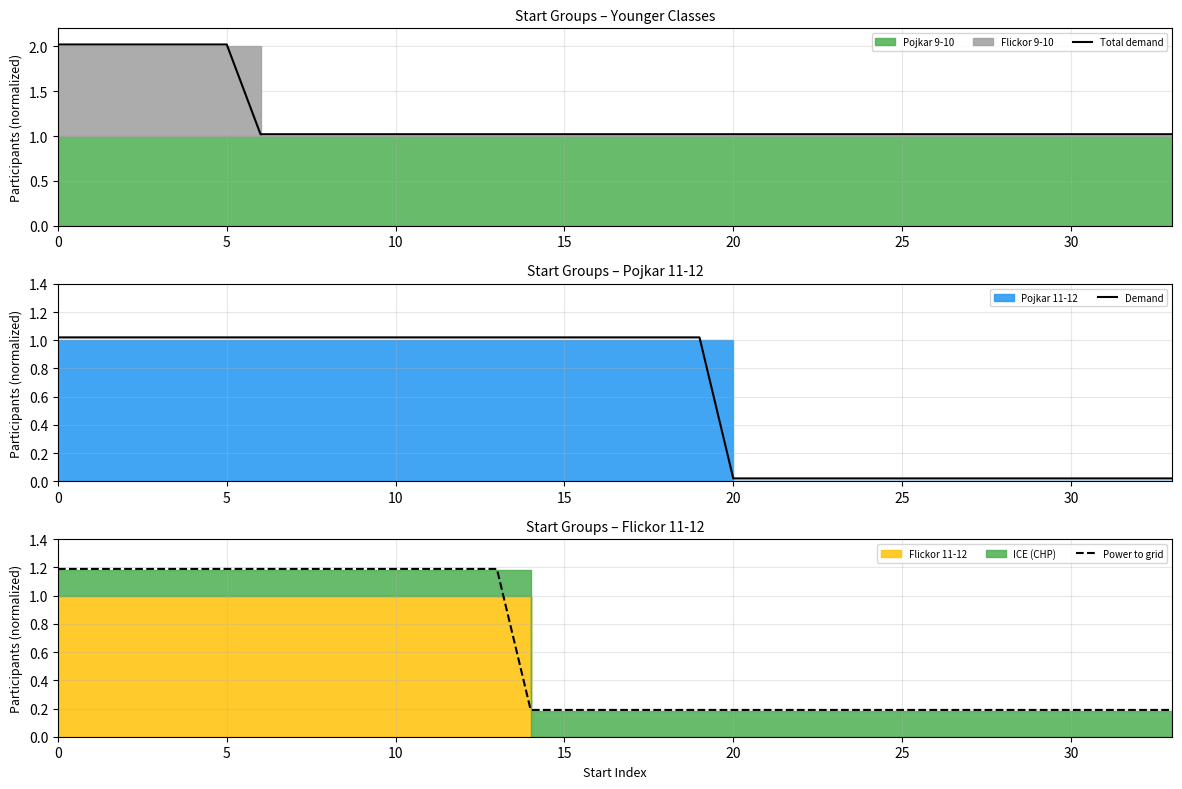

At which label is Power to grid closest to 0?

14